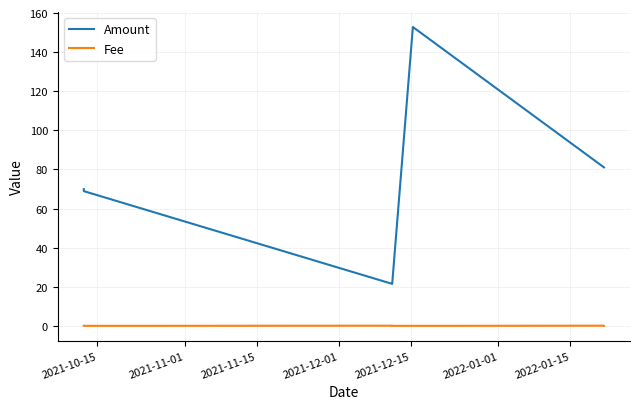

What is the difference between the maximum and minimum values in the Amount series?

131.4